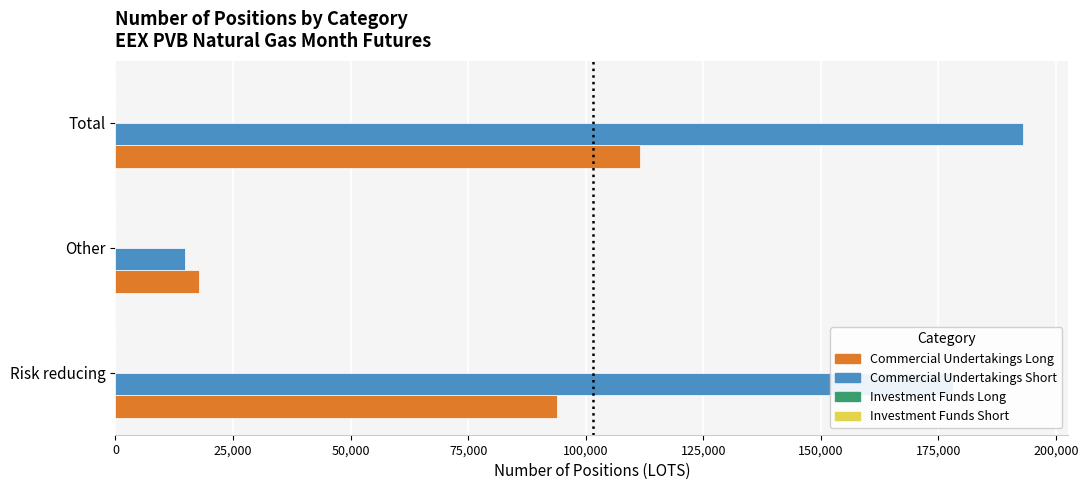

List the labels in order of Commercial Undertakings Short value, smallest first.

Other, Risk reducing, Total